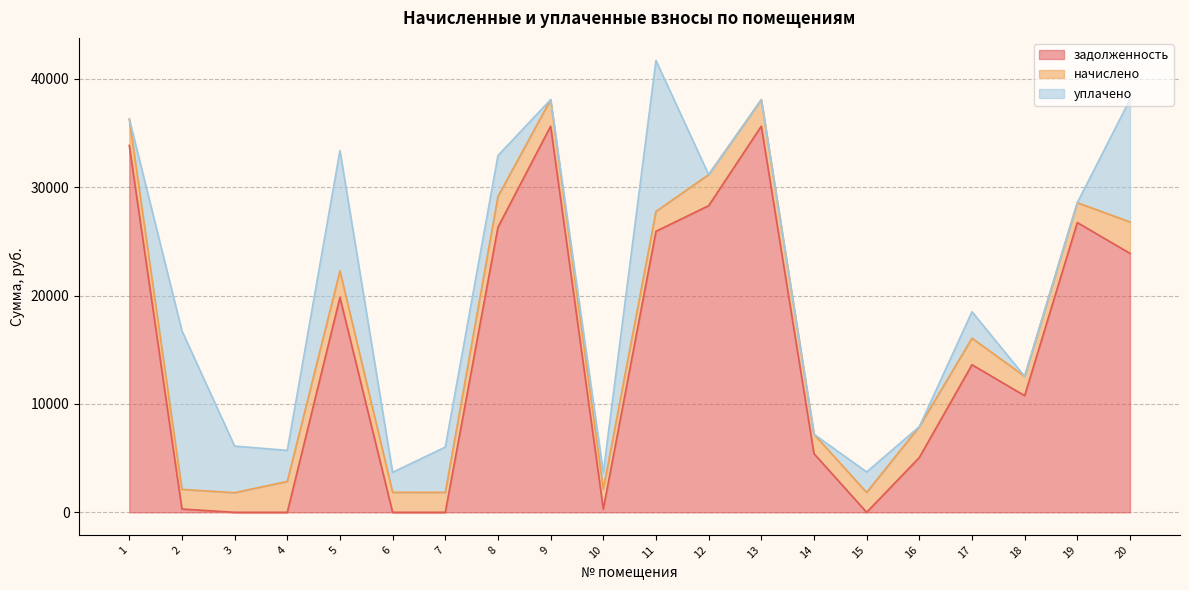

Which category has the highest value in the задолженность series?

9